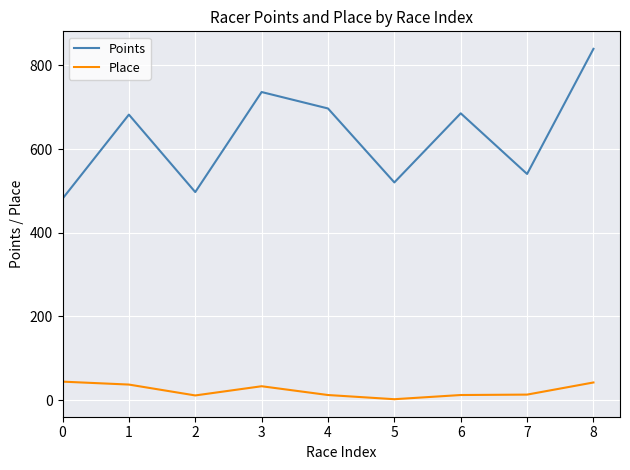

Is the value of Points at 4 greater than the value of Place at 4?

Yes